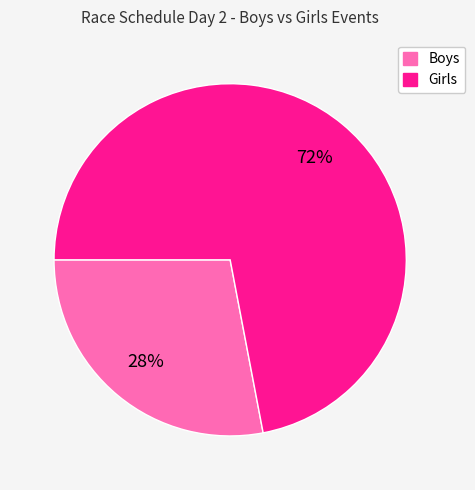

True or false: Boys accounts for 28% of the total.

True